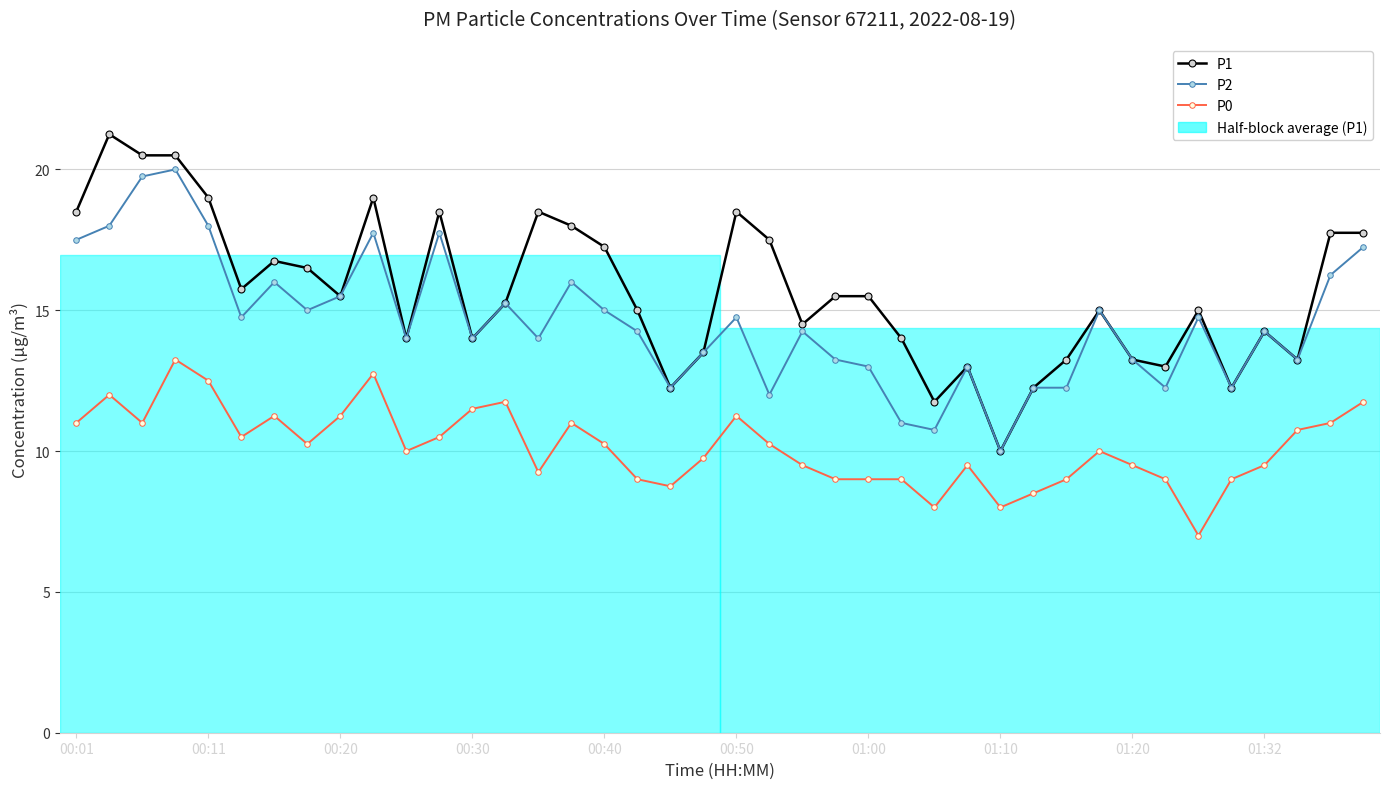

What is the minimum value for P2?

10.0